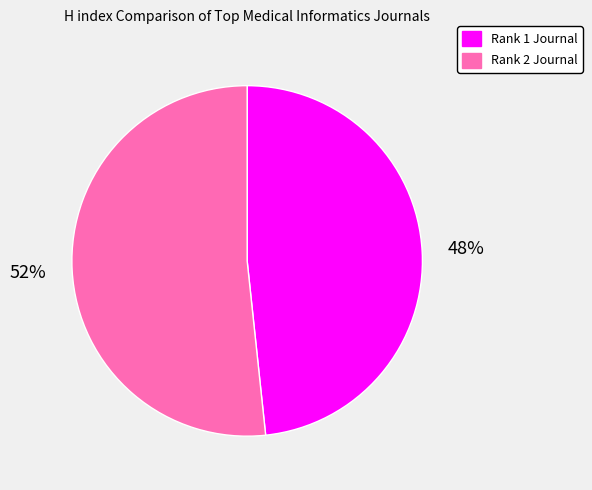

Do Rank 1 Journal and Rank 2 Journal together represent more than half of the pie?

Yes